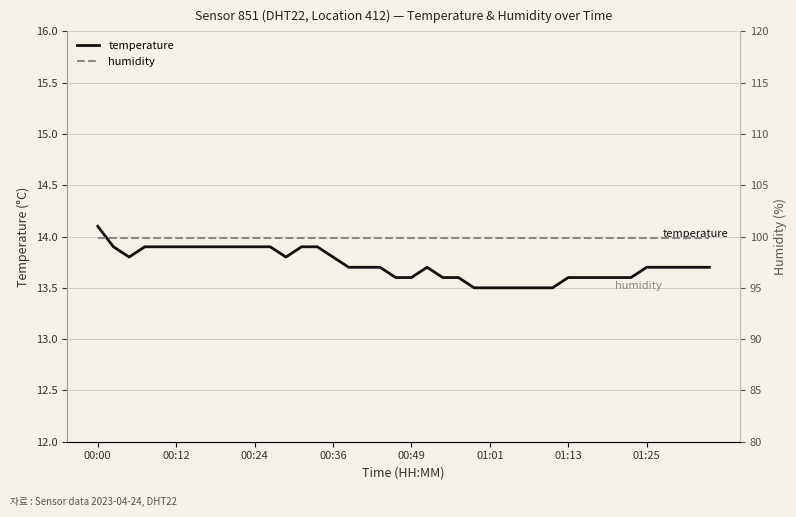

Rank the series at 37 from highest to lowest value.

humidity, temperature